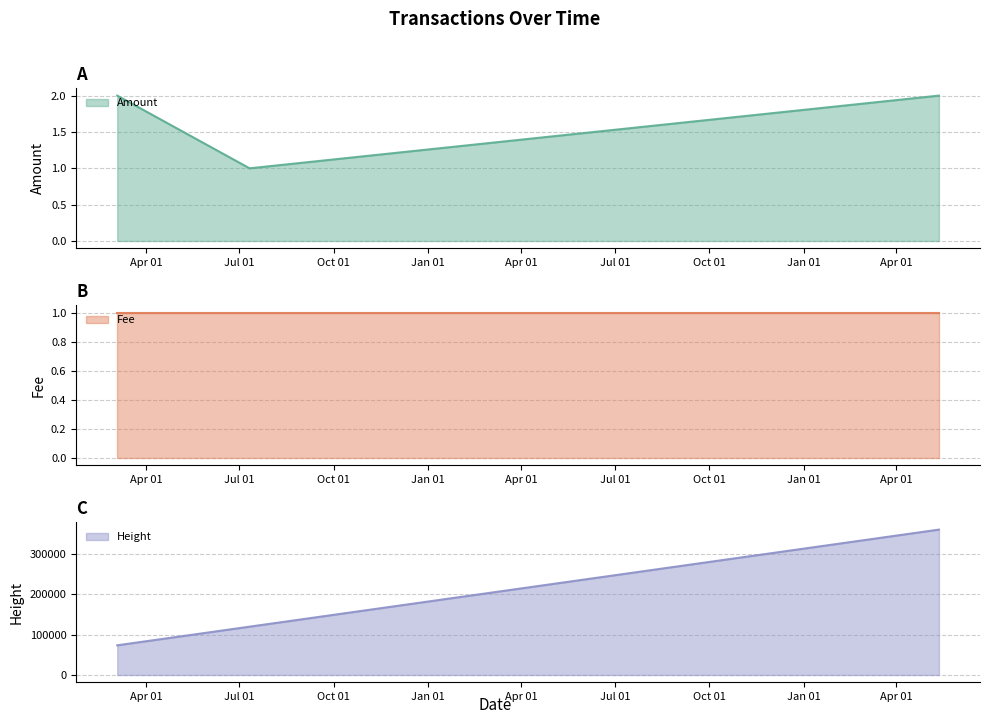

What is the difference between the maximum and minimum values in the Amount series?

1